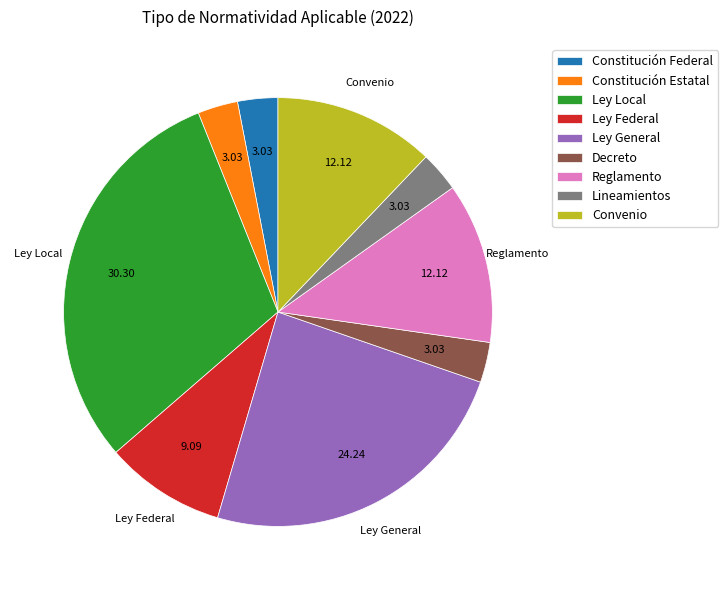

True or false: Lineamientos accounts for 8% of the total.

False